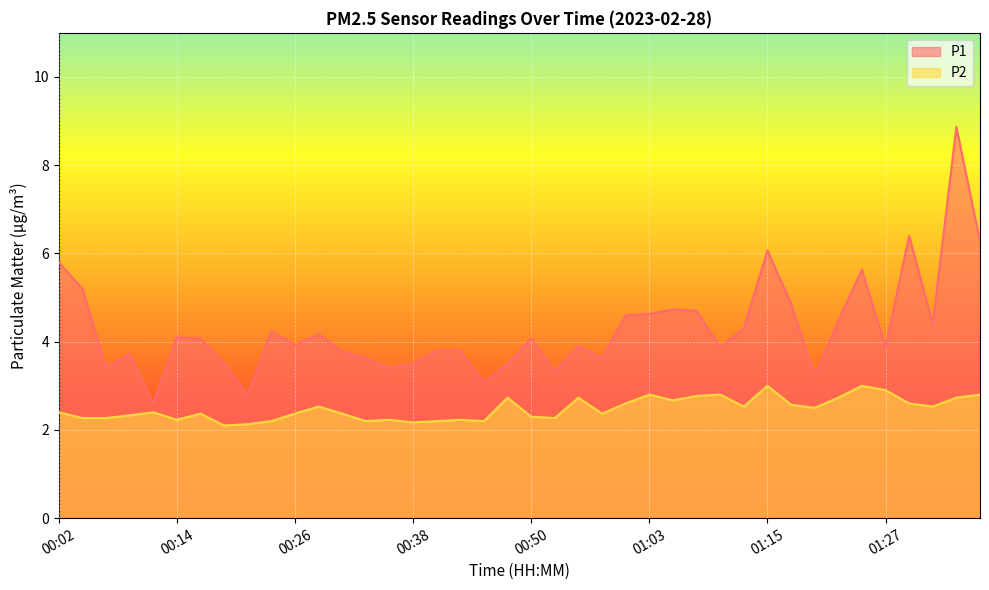

List the series in order of their overall mean, lowest first.

P2, P1